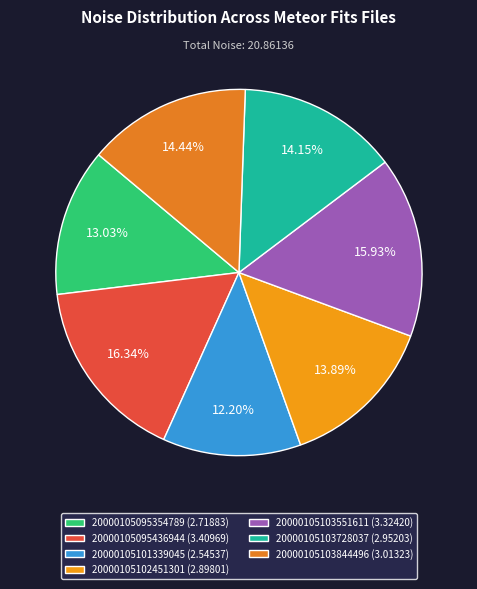

What is the change in value from 20000105103728037 to 20000105103844496?

+0.1